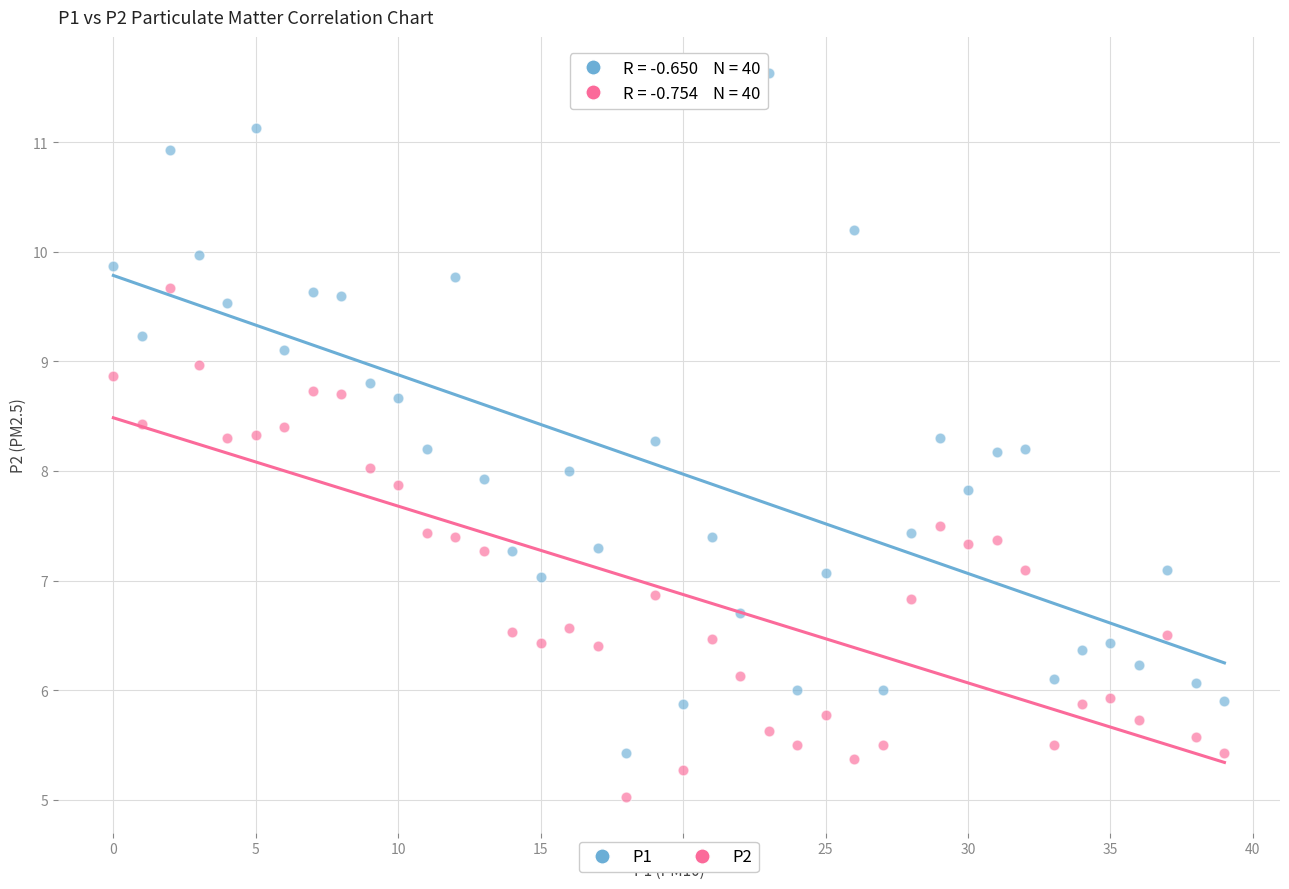

Which series has the widest spread of Y values?

P1